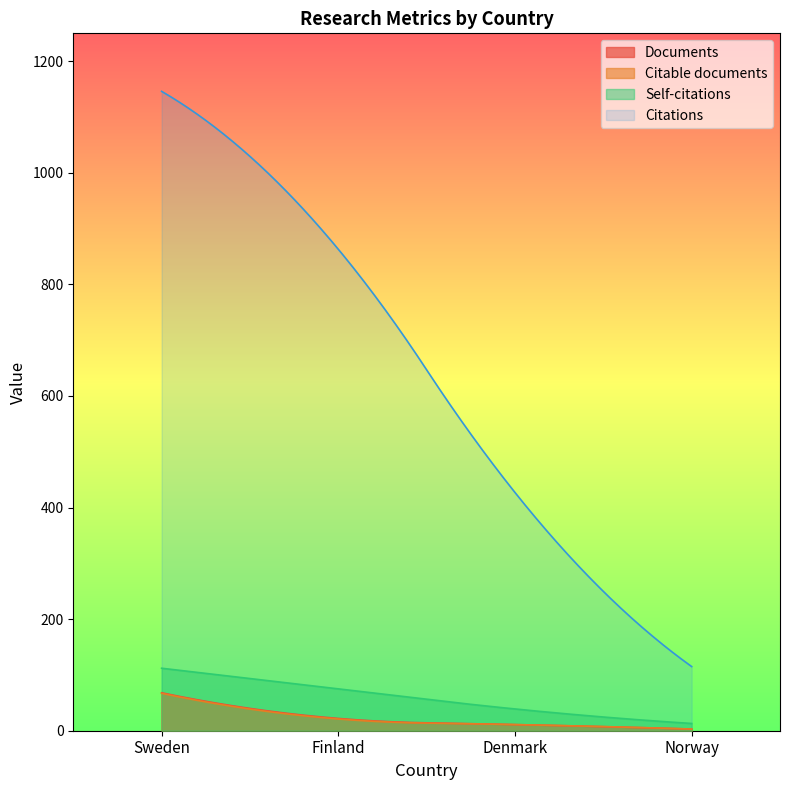

What is the minimum value for Citable documents?

3.0